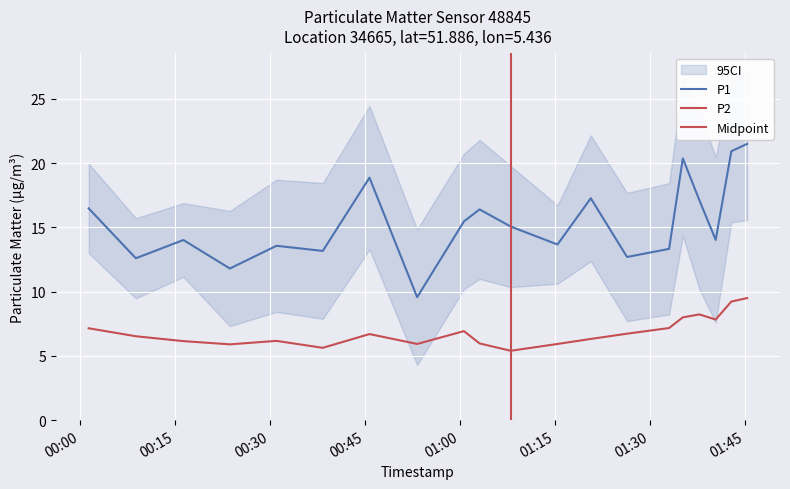

In P1, how many points are higher than both neighbors (excluding endpoints)?

6